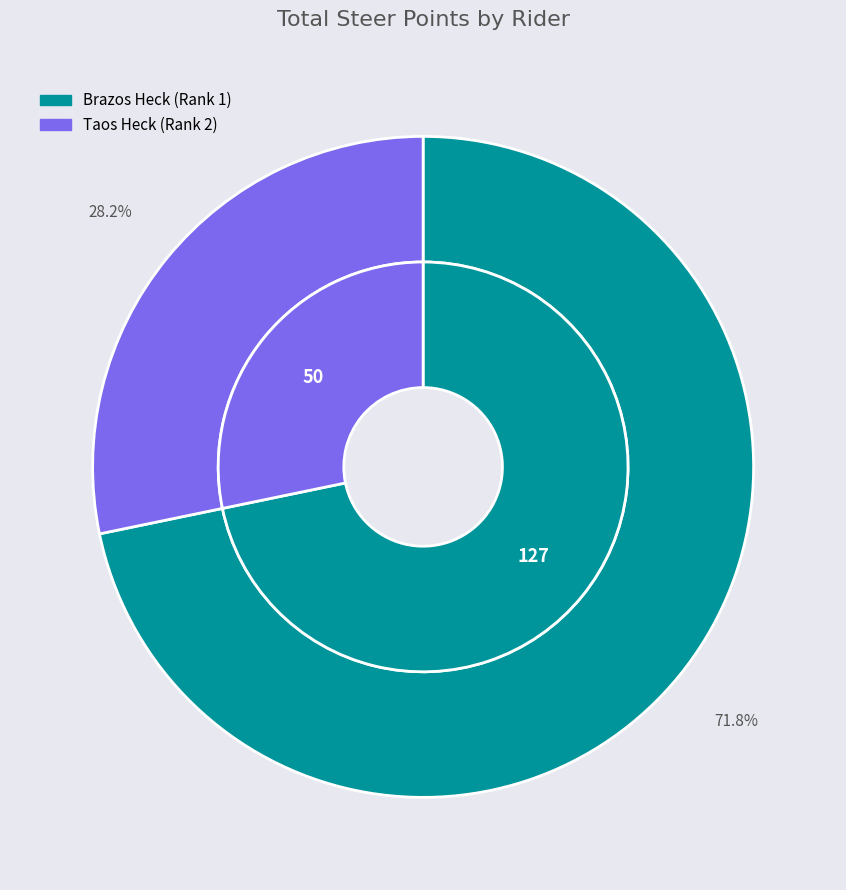

What is the change in value from Brazos Heck (Rank 1) to Taos Heck (Rank 2)?

-77